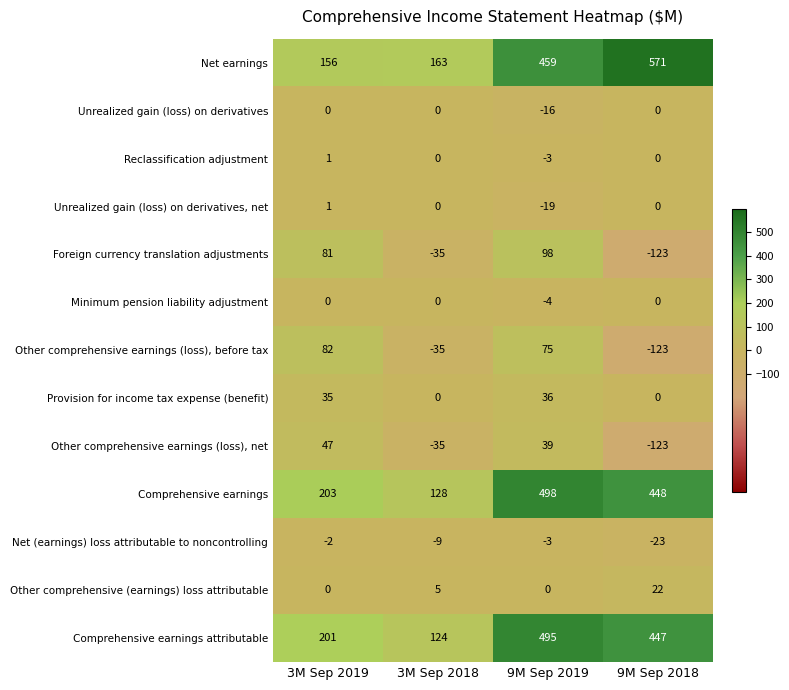

Rank the categories by Other comprehensive earnings (loss), before tax value from lowest to highest.

9M Sep 2018, 3M Sep 2018, 9M Sep 2019, 3M Sep 2019